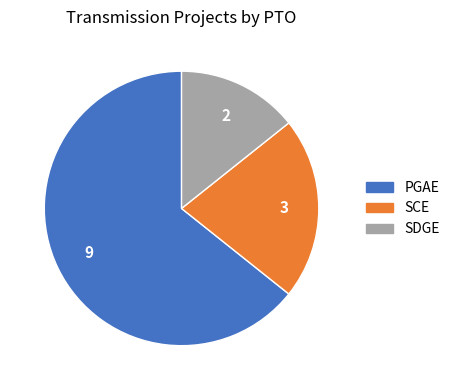

True or false: SDGE accounts for 14% of the total.

True